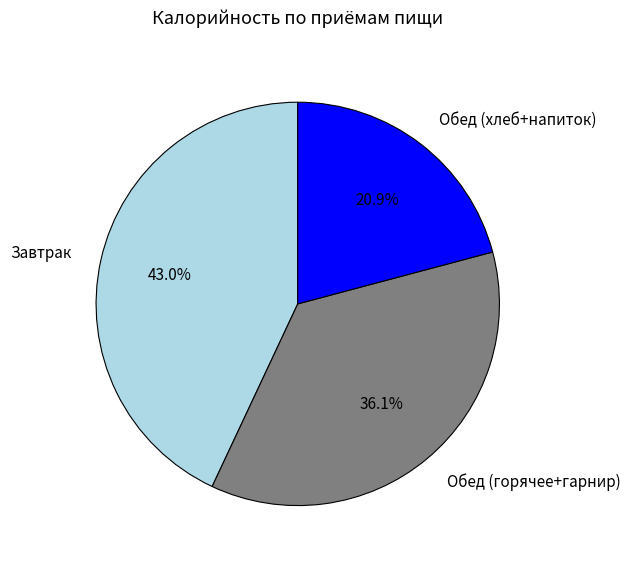

Between Обед (хлеб+напиток) and Обед (горячее+гарнир), which is larger?

Обед (горячее+гарнир)